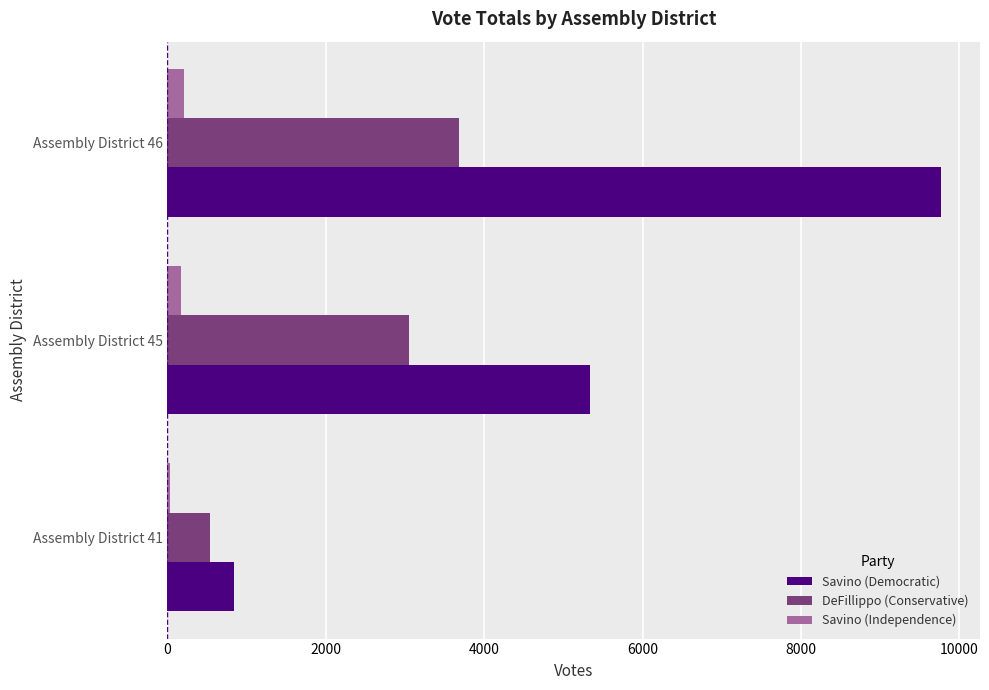

At which category is the sum across all series the highest?

Assembly District 46